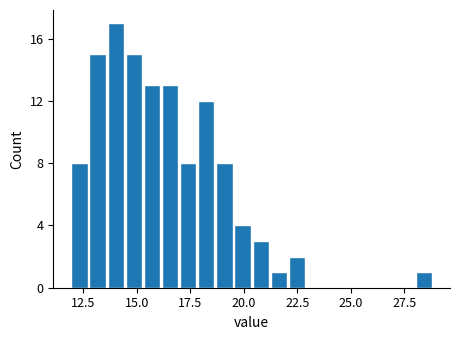

Read against the x-axis, roughly where is the centre of the tallest bar?

14.0